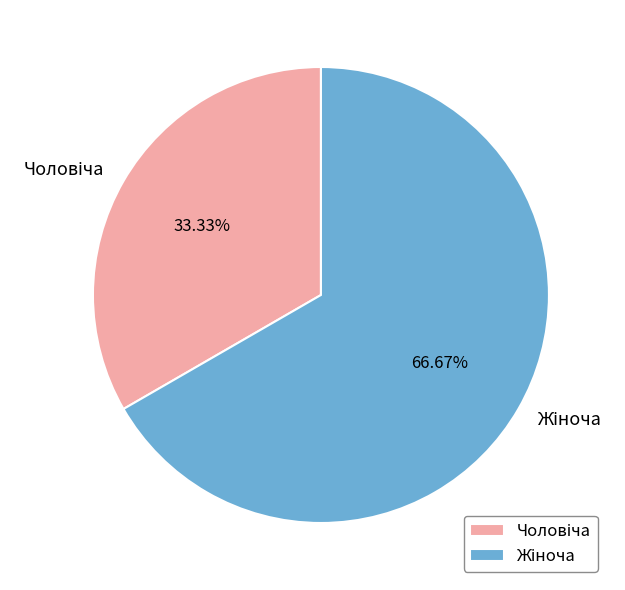

Does any single category account for the majority?

Yes